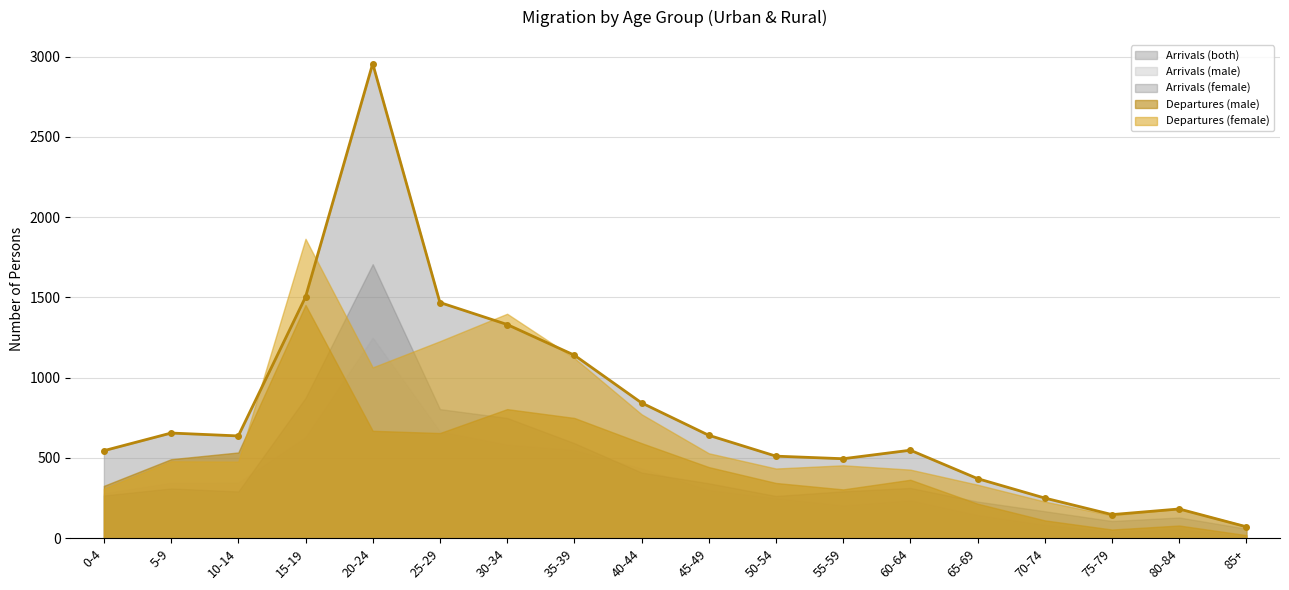

Does the chart display data point markers on the line(s)?

Yes